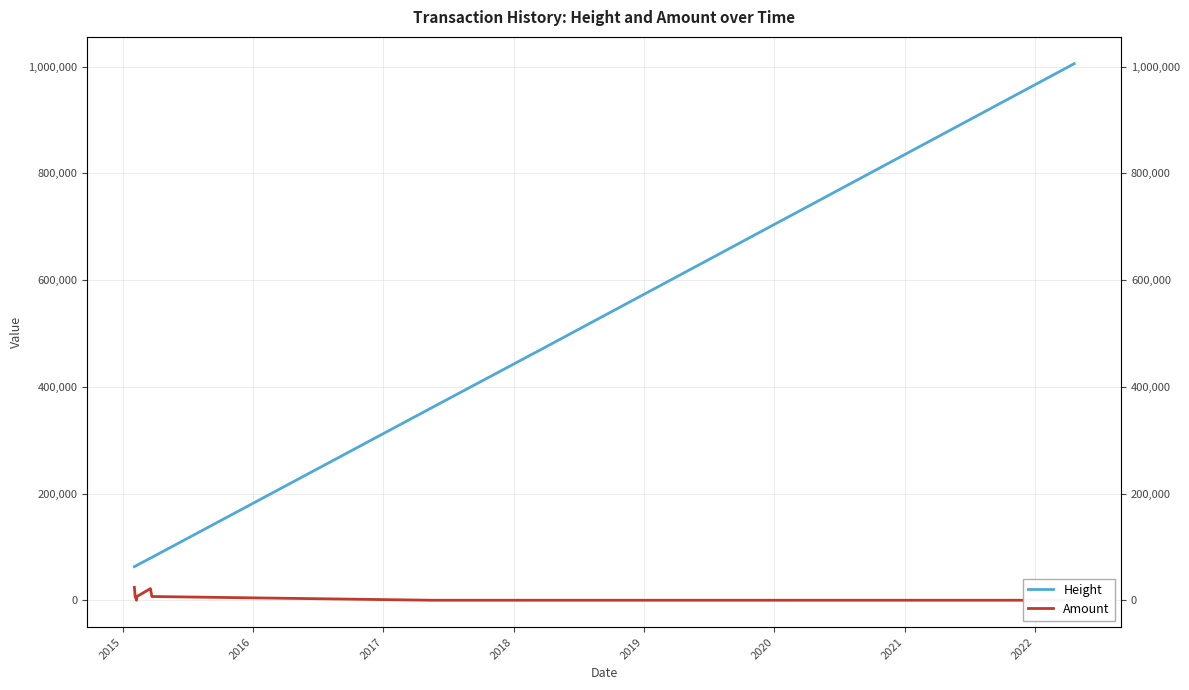

Reading left to right, what are all the values shown in this chart?

Height: 62944.0	63487.0	65197.0	65122.0	65935.0	78920.0	80311.0	360306.0	476118.0	507365.0	515560.0	1005560.0
Amount: 24121.0	7755.0	0.0	7381.0	7363.0	21753.0	6987.0	0.0	0.0	0.0	0.0	0.0